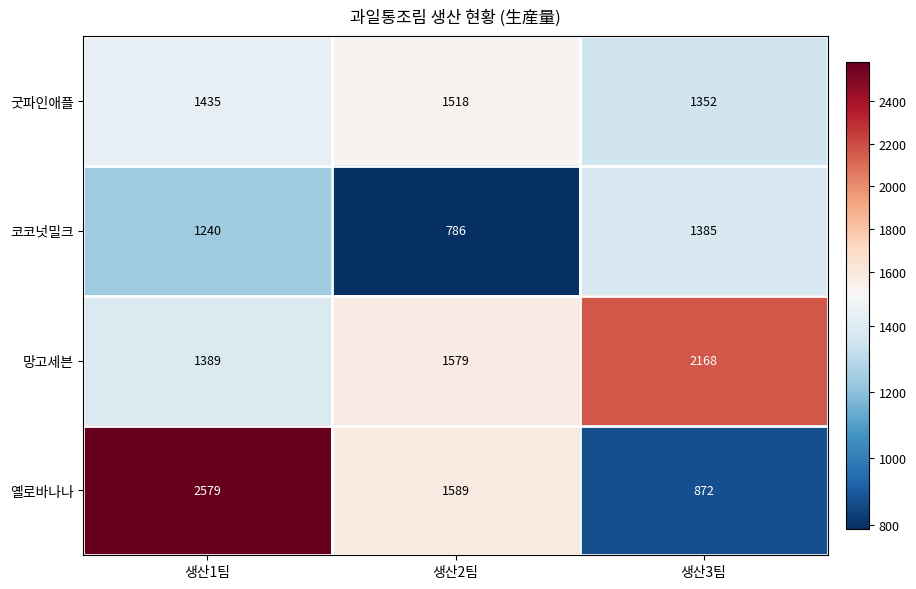

How many series are shown in this chart?

4